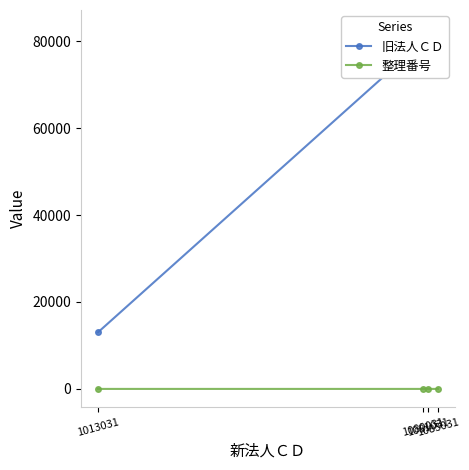

How many 整理番号 values are between 2 and 4?

3